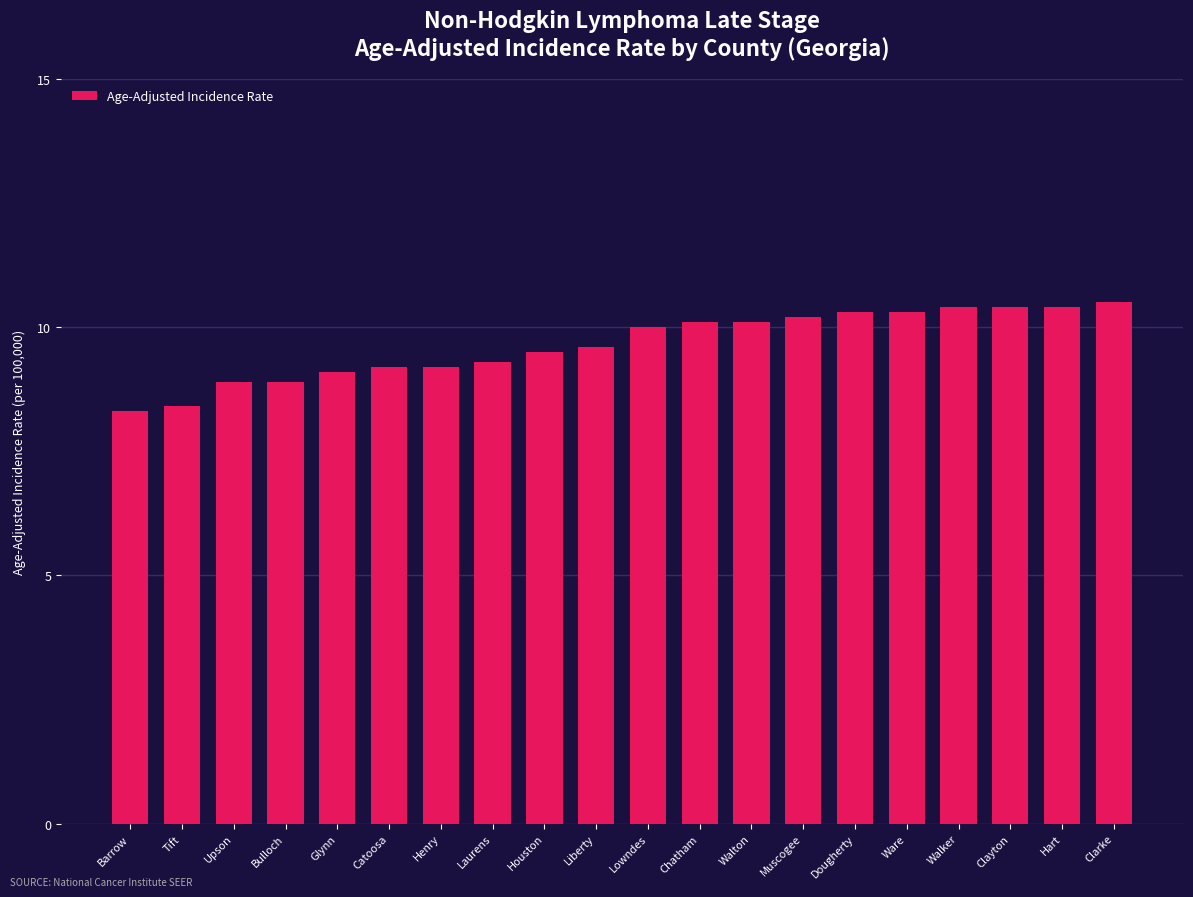

What is the average value?

9.7